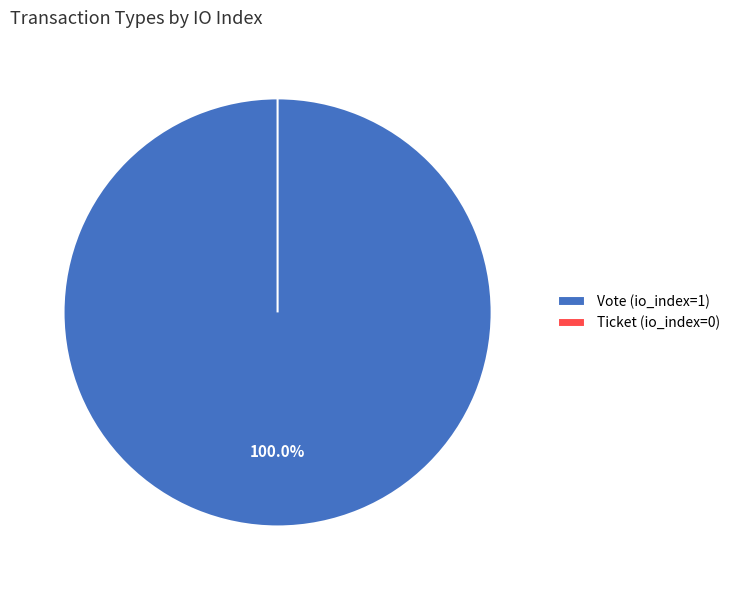

How many segments does this pie chart have?

2